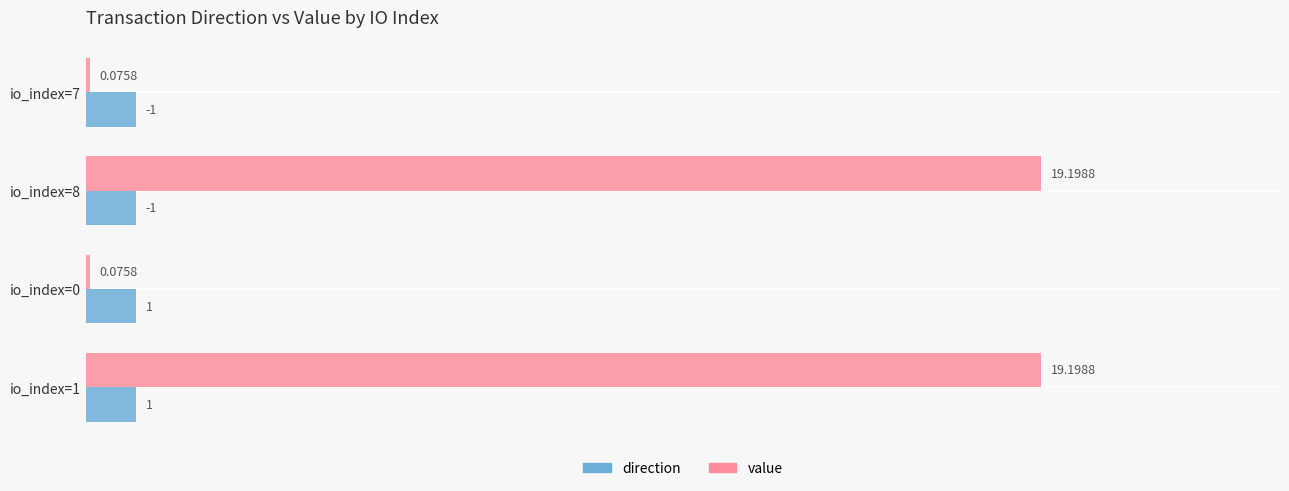

Which series has the largest total across all categories?

value